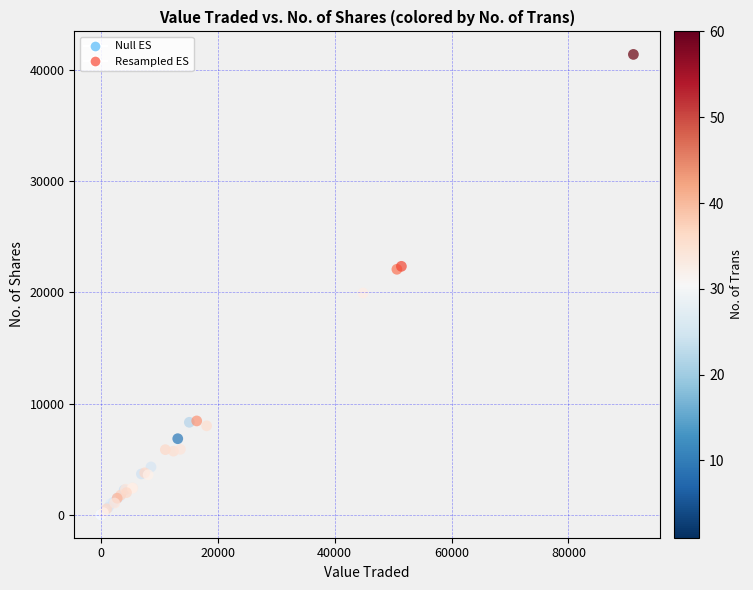

Which series reaches the maximum Y coordinate?

Resampled ES